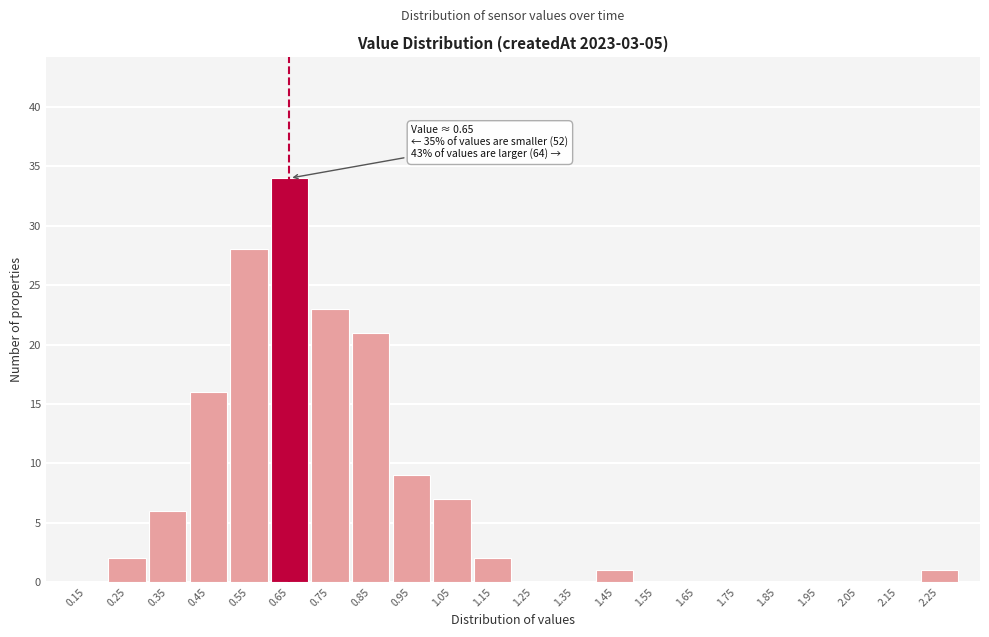

Which range on the x-axis has the tallest bar?

0.6 to 0.7